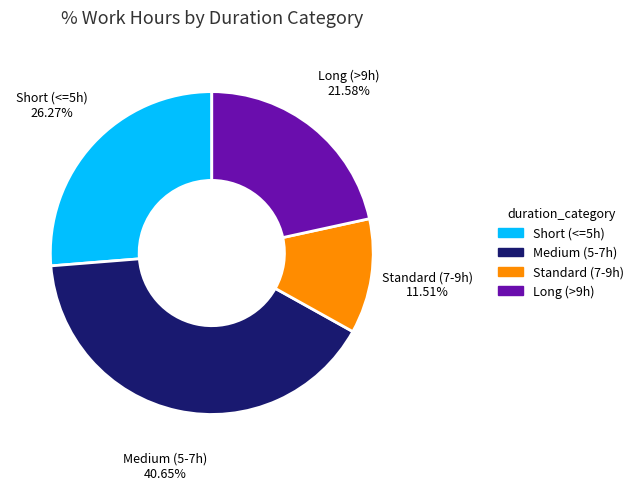

Does any single category account for the majority?

No